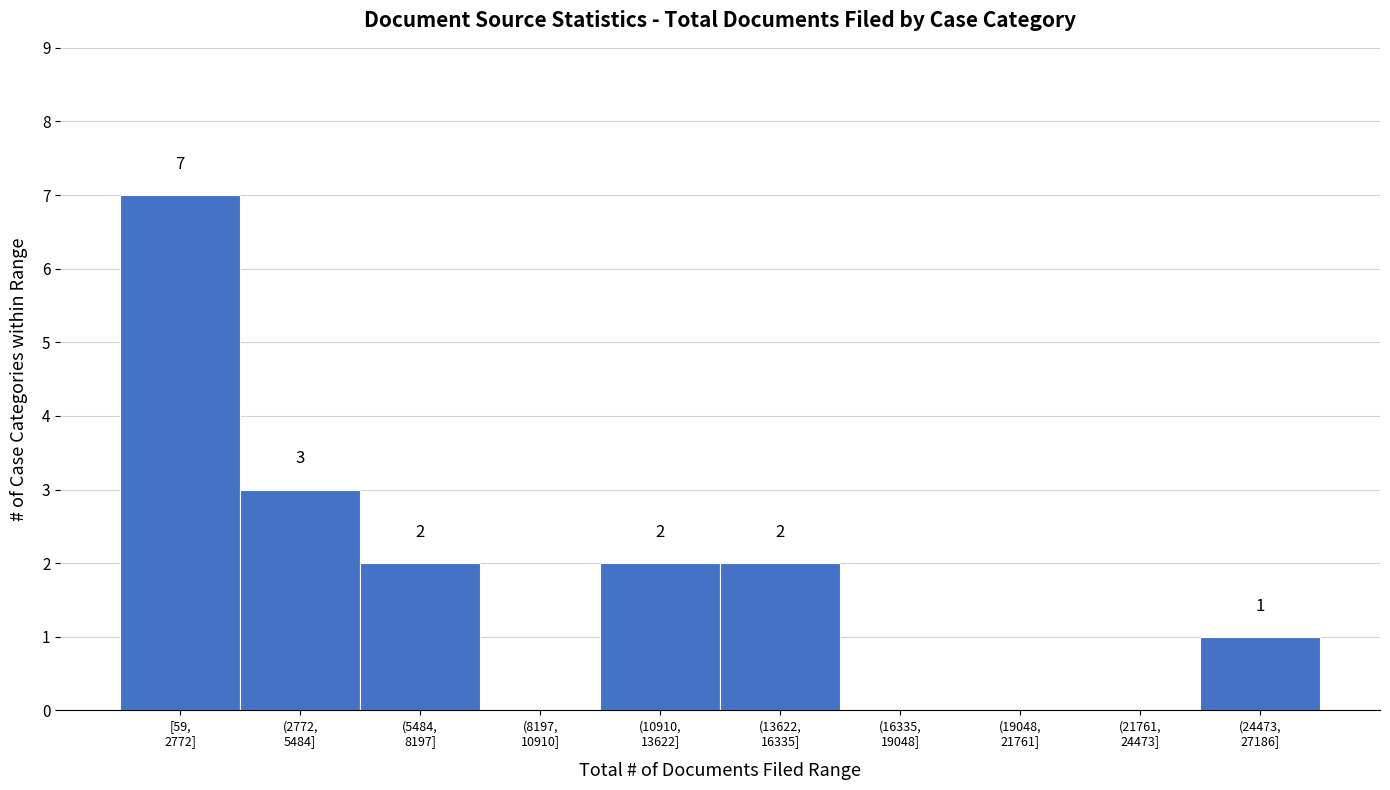

What is the sum of all values?

17